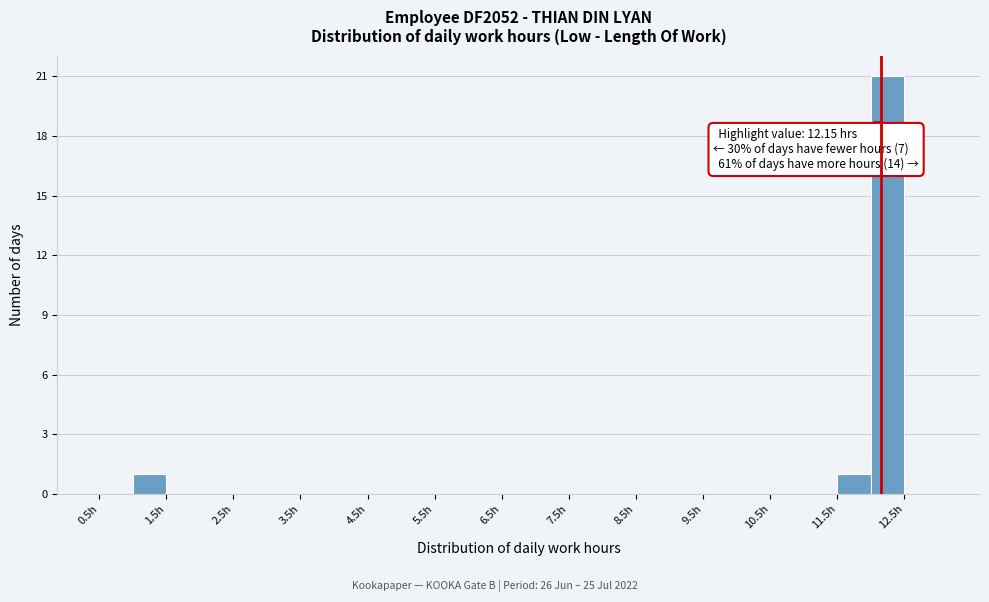

Which range on the x-axis has the tallest bar?

12.0 to 12.5